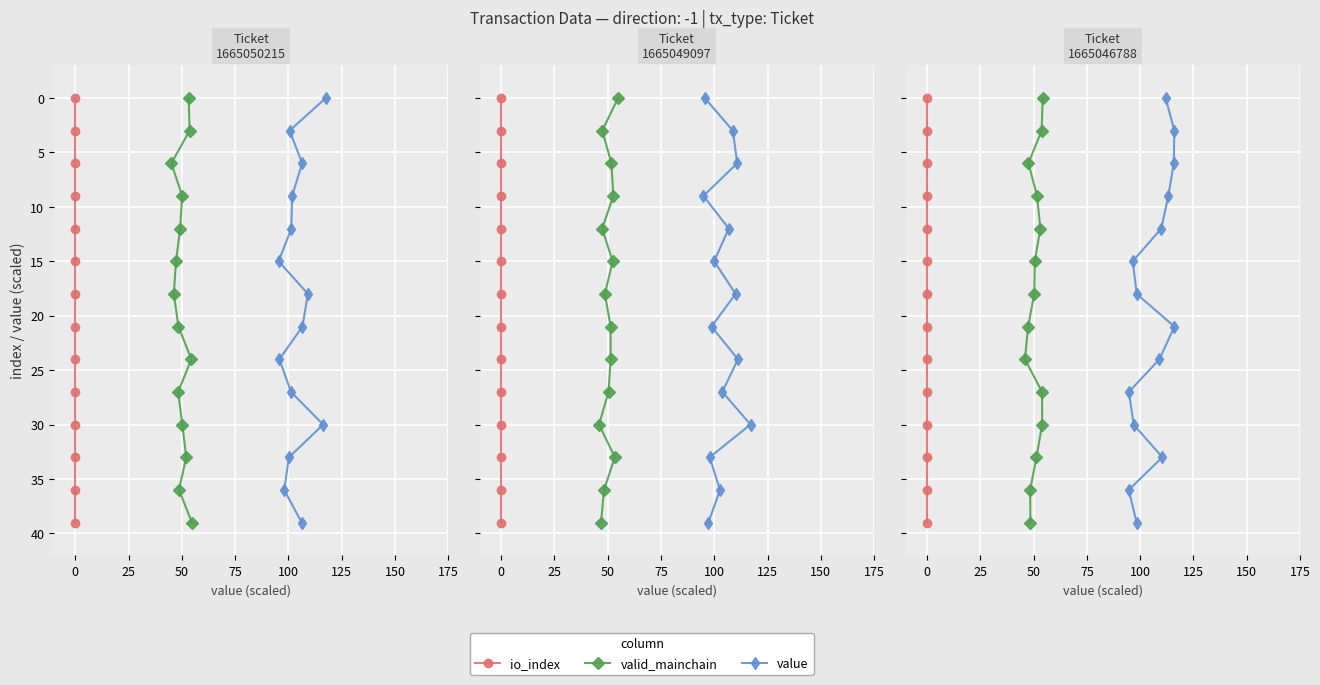

True or false: value and io_index cross at least once.

False